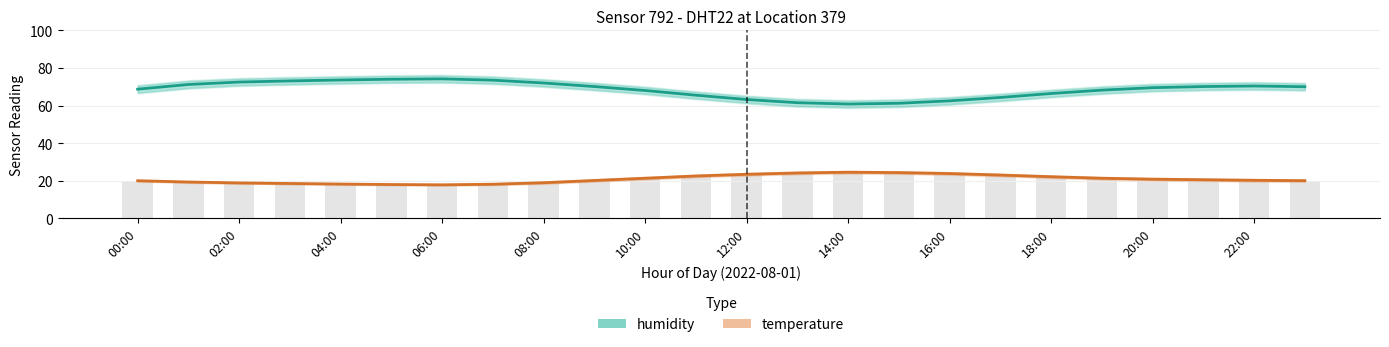

What is the total value across all series at 20:00?

90.3